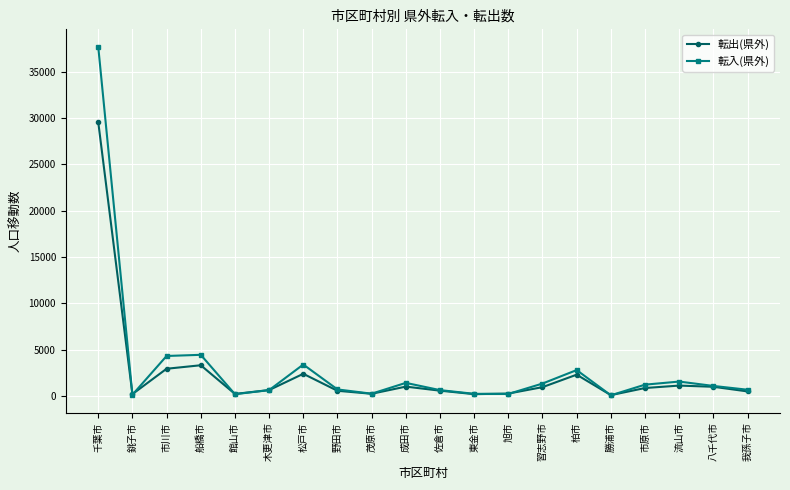

What is the highest value of the 転出(県外) series?

29579